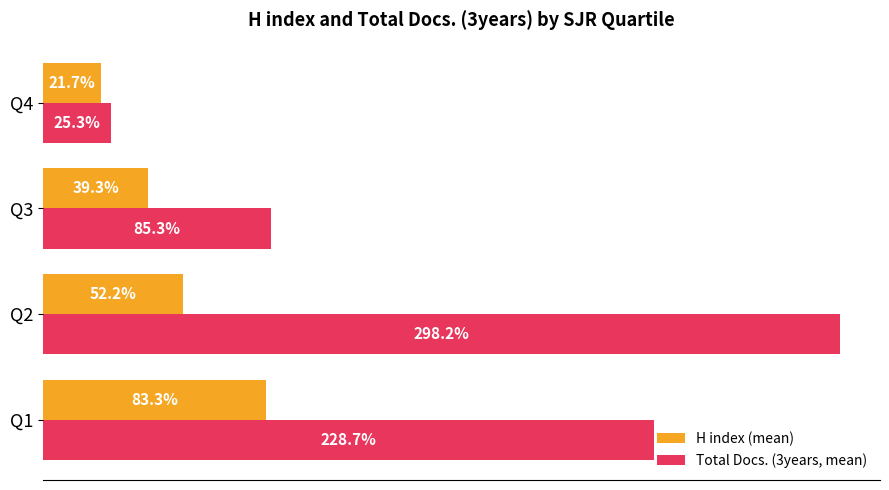

Which series has the widest spread of values?

Total Docs. (3years, mean)